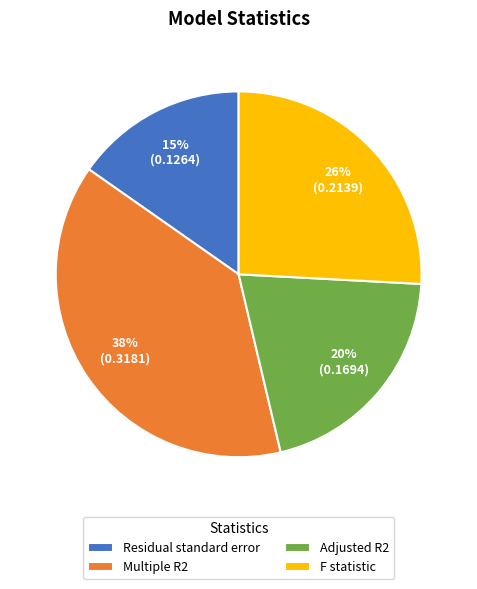

Do Multiple R2 and F statistic together represent more than half of the pie?

Yes